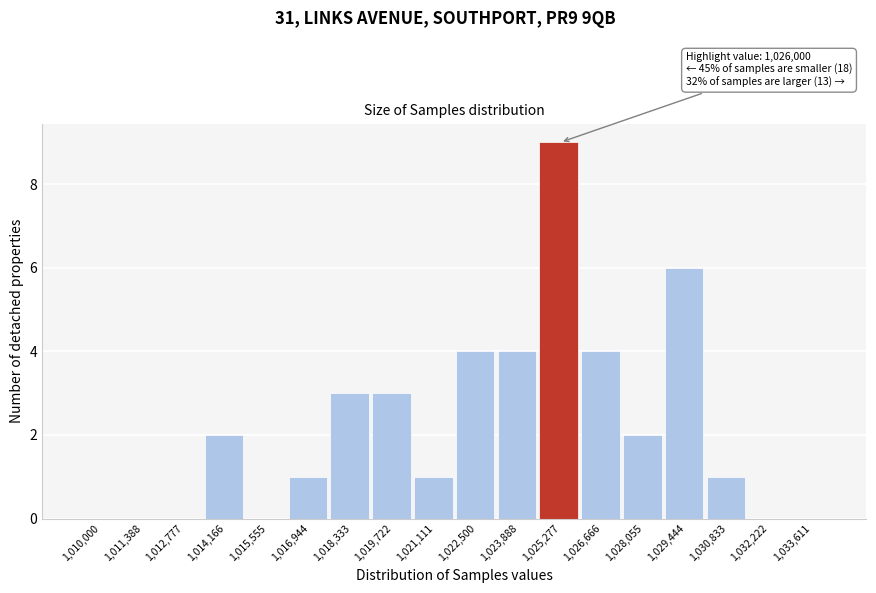

Reading left to right, list all the values displayed in this chart.

1,010,000=0	1,011,388=0	1,012,777=0	1,014,166=2	1,015,555=0	1,016,944=1	1,018,333=3	1,019,722=3	1,021,111=1	1,022,500=4	1,023,888=4	1,025,277=9	1,026,666=4	1,028,055=2	1,029,444=6	1,030,833=1	1,032,222=0	1,033,611=0